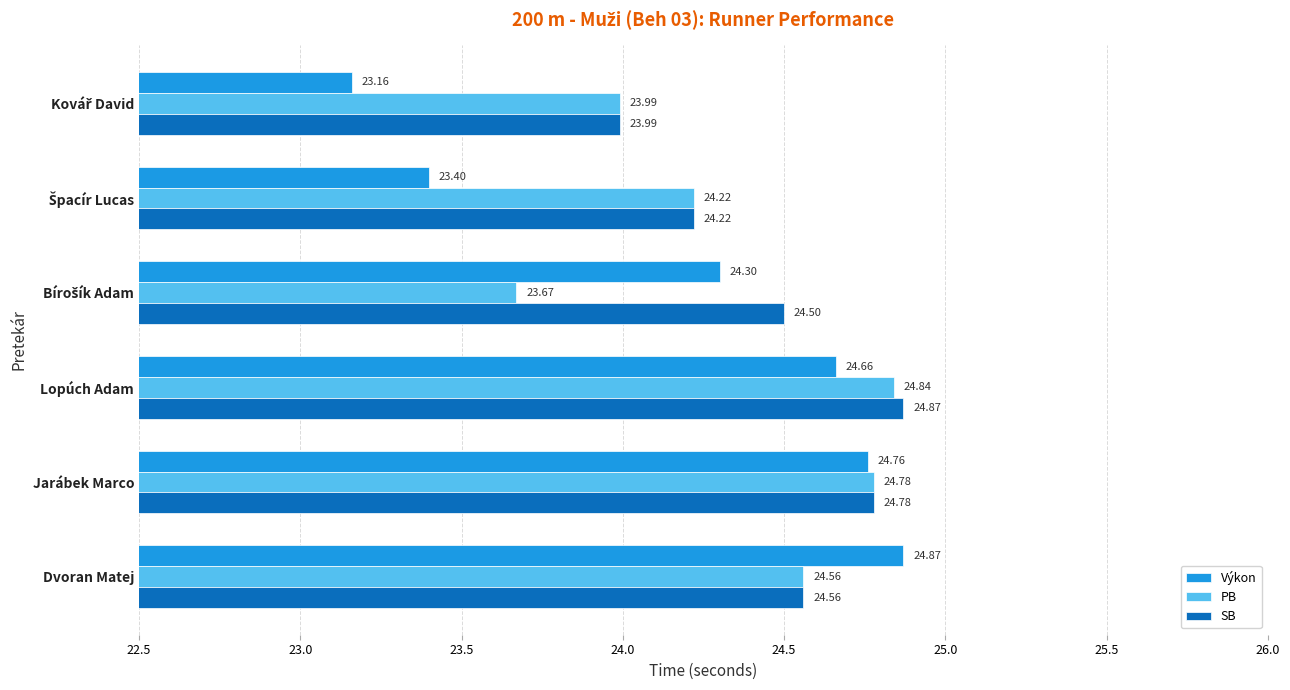

At which label does Výkon reach its peak?

Dvoran Matej